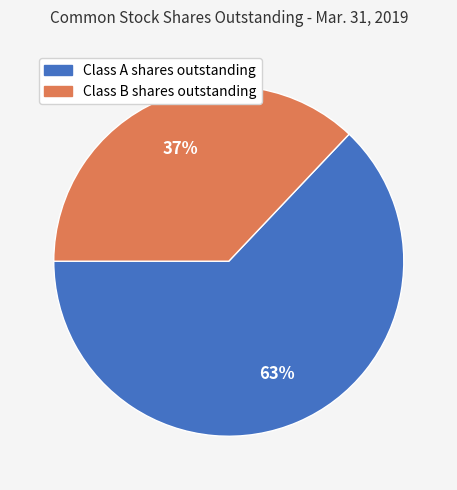

Is it true that Class A shares outstanding is 63% of the pie?

True